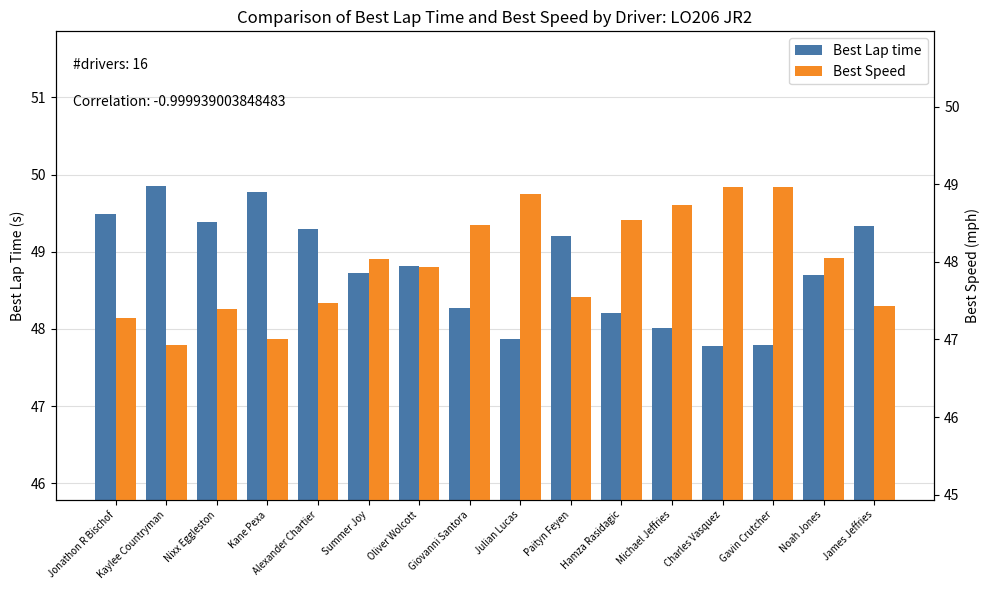

Rank the series by their maximum value, from lowest to highest.

Best Speed, Best Lap time